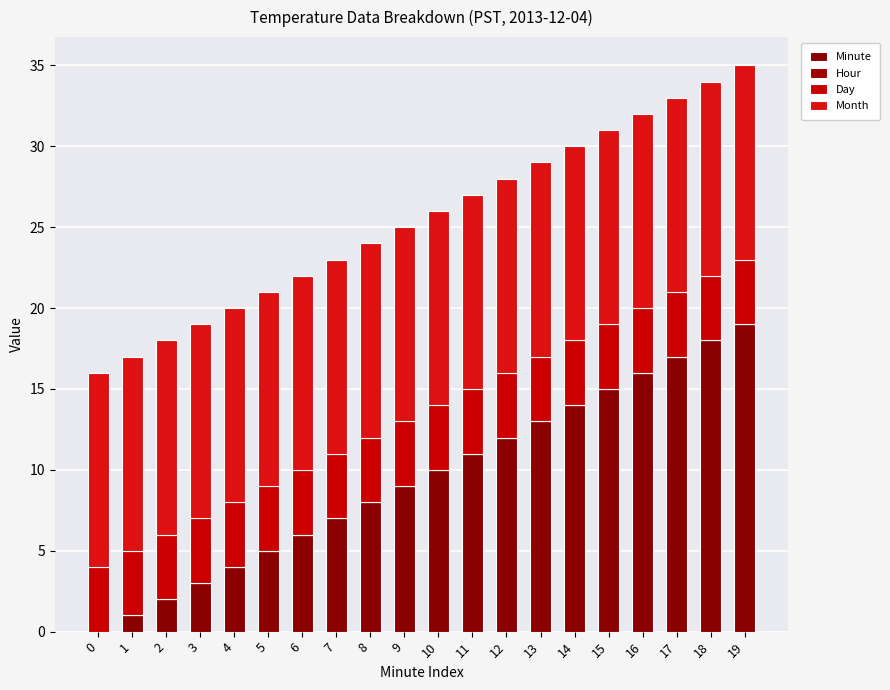

Rank the series by their maximum value, from highest to lowest.

Minute, Month, Day, Hour